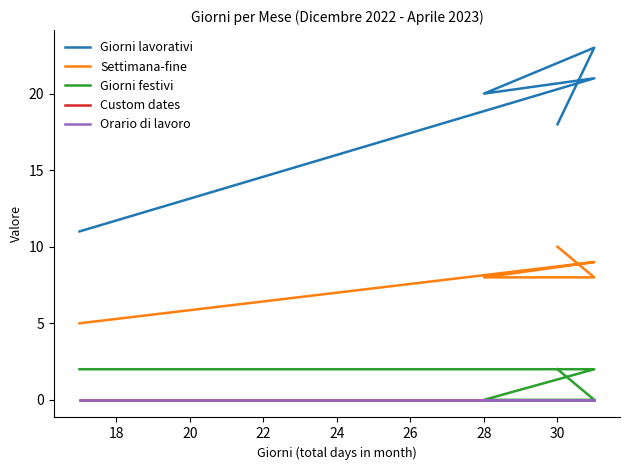

At 28, list the series in order from largest to smallest.

Giorni lavorativi, Settimana-fine, Giorni festivi, Custom dates, Orario di lavoro